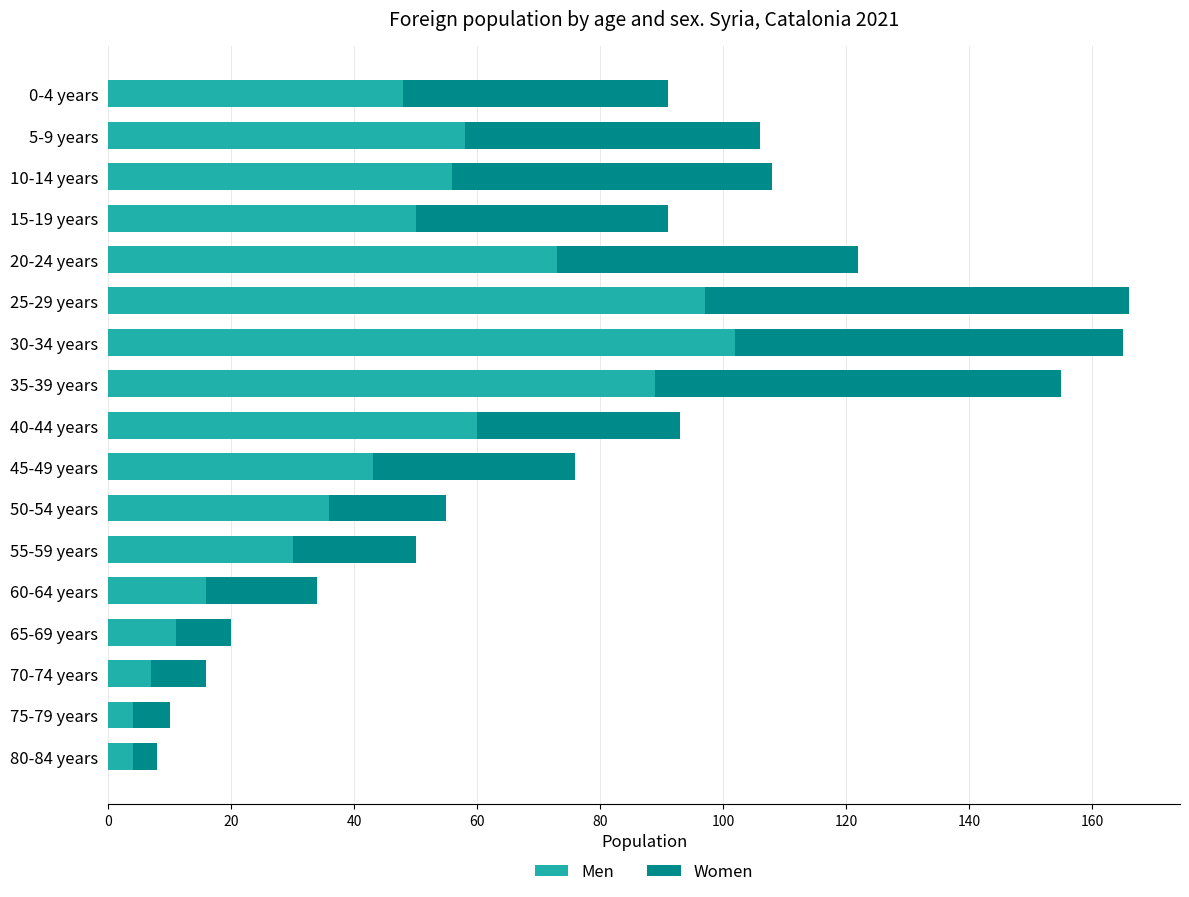

What is the sum of all Men values?

784